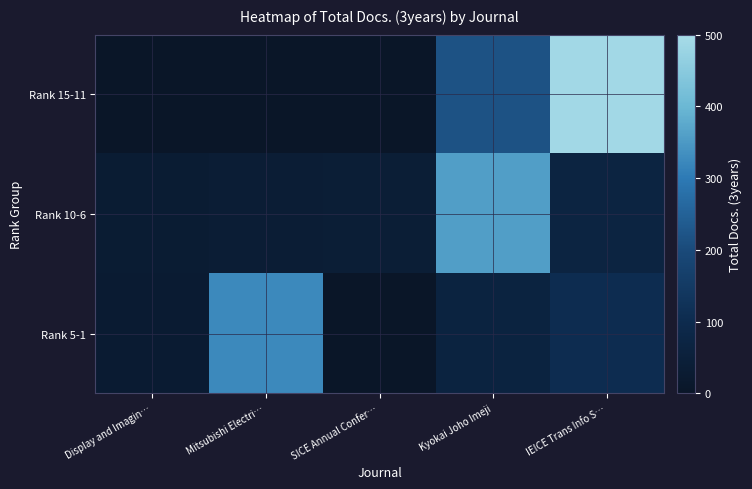

How many series are shown in this chart?

3